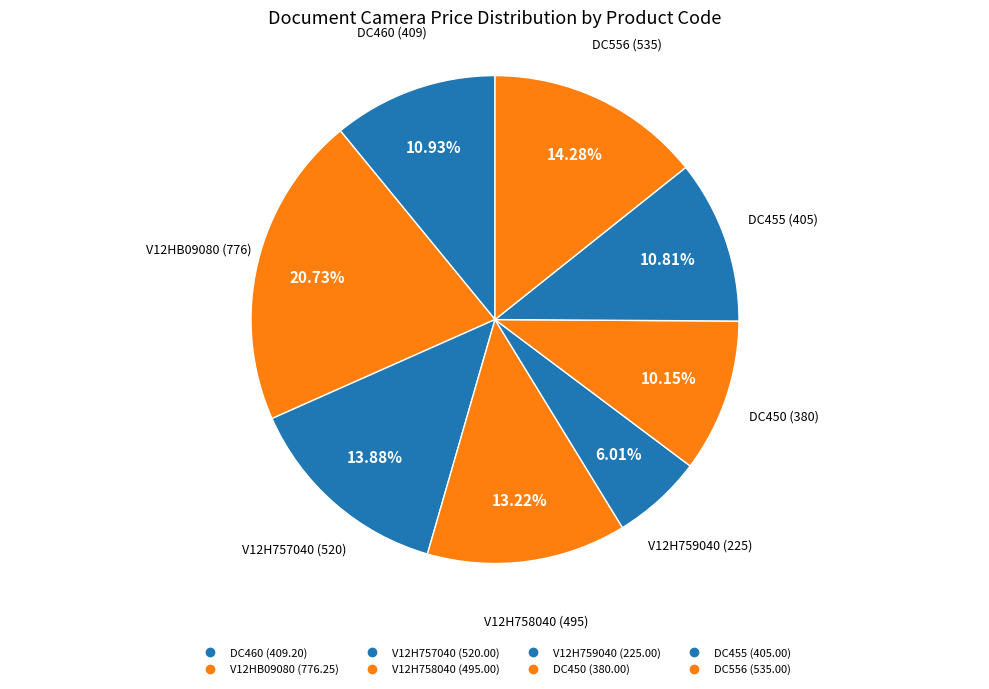

Which category has the biggest portion of the pie?

V12HB09080